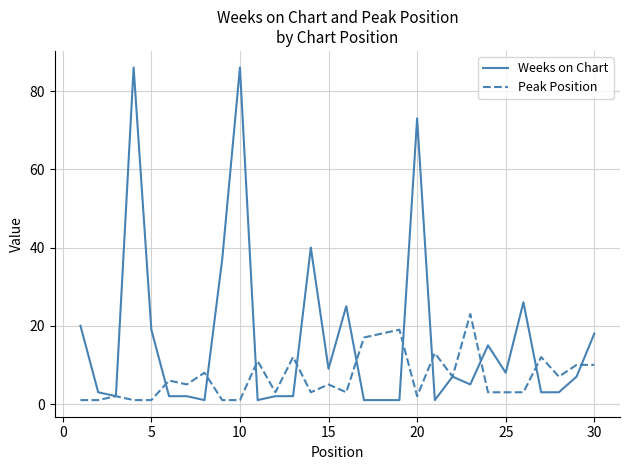

Which series has the largest total across all categories?

Weeks on Chart